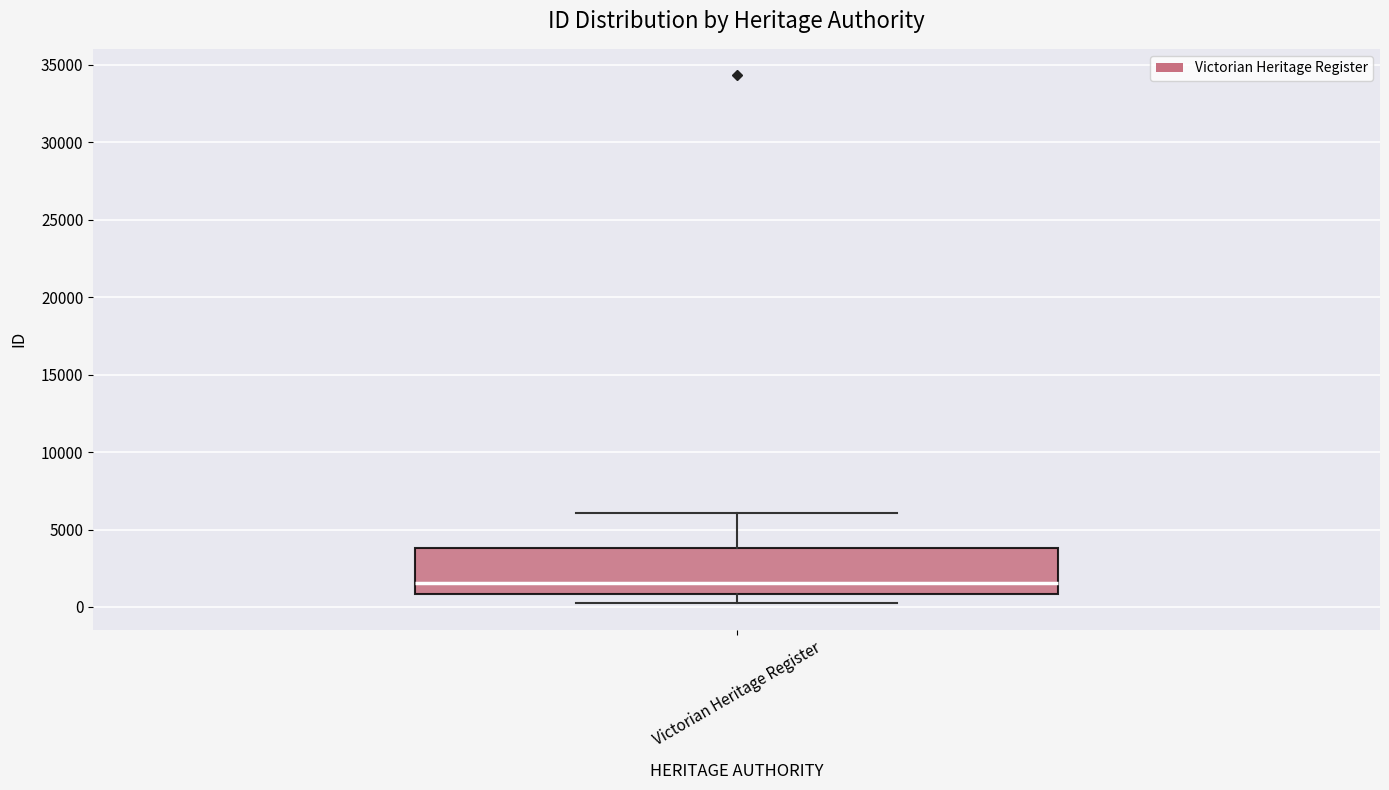

Transcribe this box plot: give where the median line is, the range the box spans, and where the two whiskers end, as read against the y-axis. The values are not printed on the chart, so give them approximately, as read against the axis.

median 1500, box 1000 to 4000, whiskers 0 to 6000